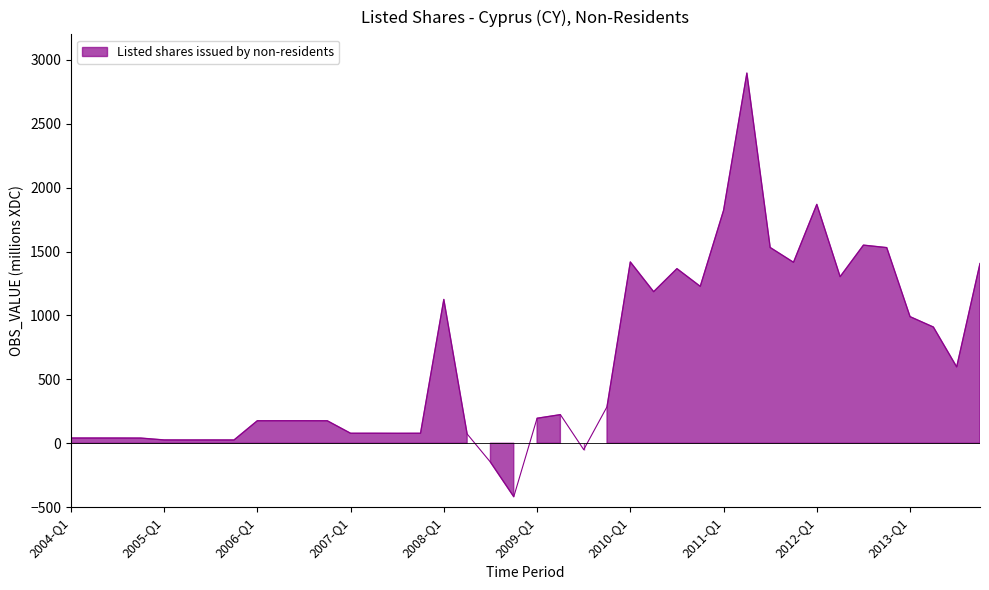

List the labels in order of value, smallest first.

2008-Q4, 2008-Q3, 2009-Q3, 2005-Q4, 2005-Q2, 2005-Q3, 2005-Q1, 2004-Q4, 2004-Q3, 2004-Q1, 2004-Q2, 2008-Q2, 2007-Q3, 2007-Q1, 2007-Q4, 2007-Q2, 2006-Q4, 2006-Q1, 2006-Q2, 2006-Q3, 2009-Q1, 2009-Q2, 2009-Q4, 2013-Q3, 2013-Q2, 2013-Q1, 2008-Q1, 2010-Q2, 2010-Q4, 2012-Q2, 2010-Q3, 2013-Q4, 2011-Q4, 2010-Q1, 2012-Q4, 2011-Q3, 2012-Q3, 2011-Q1, 2012-Q1, 2011-Q2